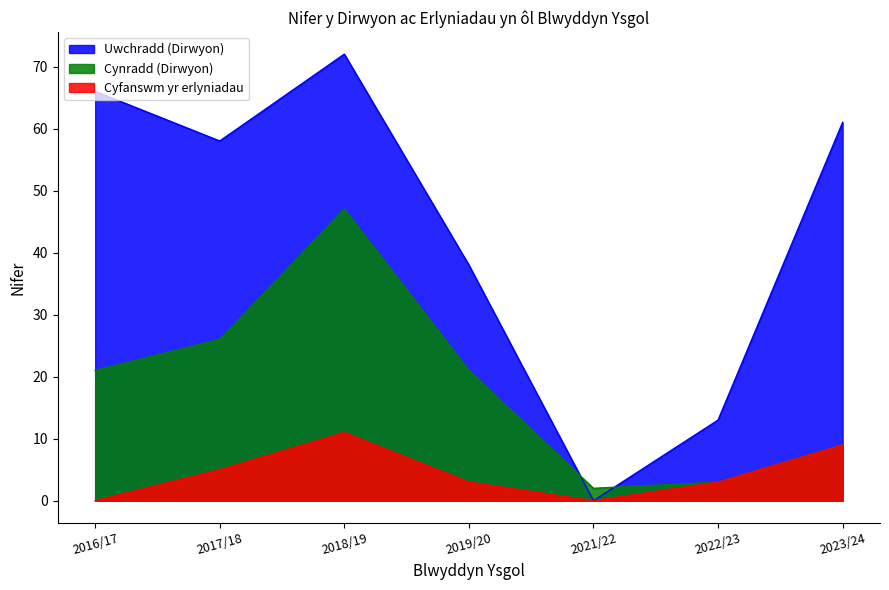

True or false: Uwchradd (Dirwyon) has a value of 13 at 2022/23.

True